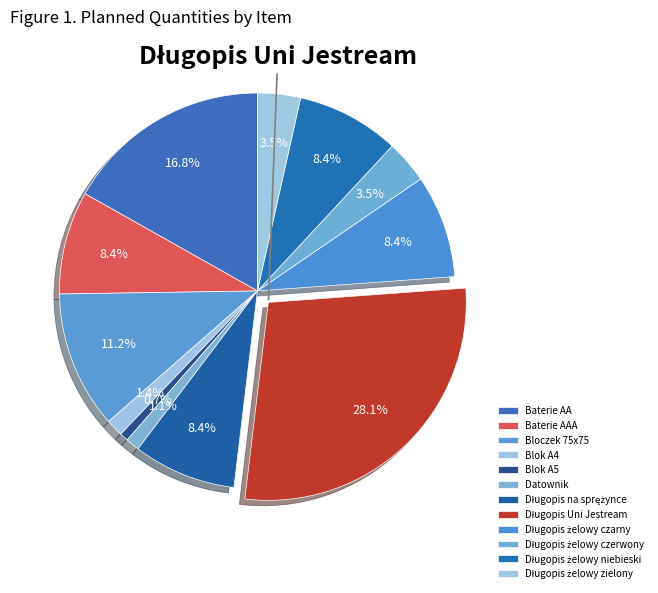

To the nearest percent, what is the average slice percentage?

8%